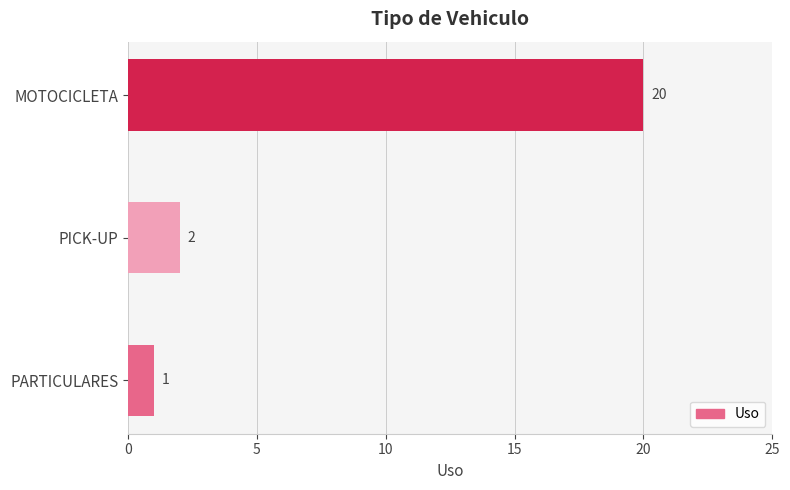

What is the change in value from PARTICULARES to MOTOCICLETA?

+19